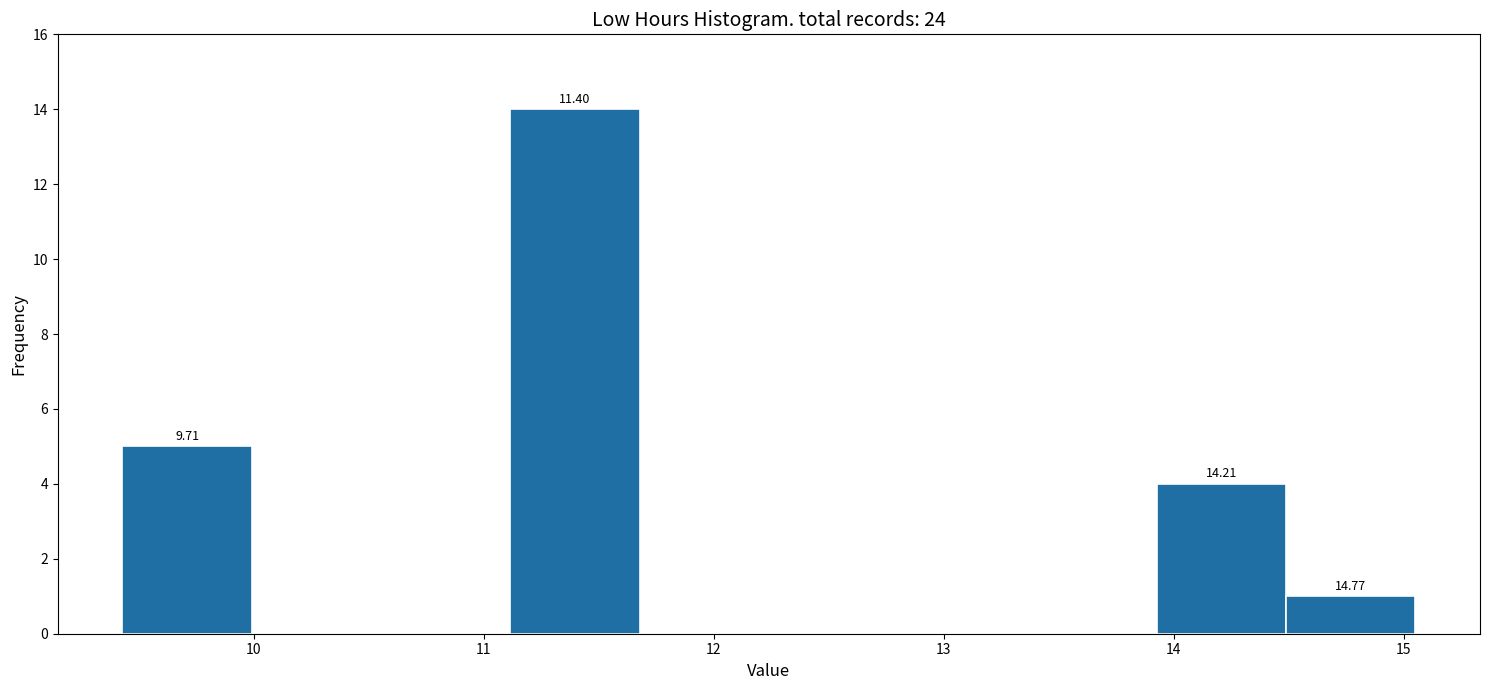

Over which range of the x-axis is the bar tallest?

11.1 to 11.7